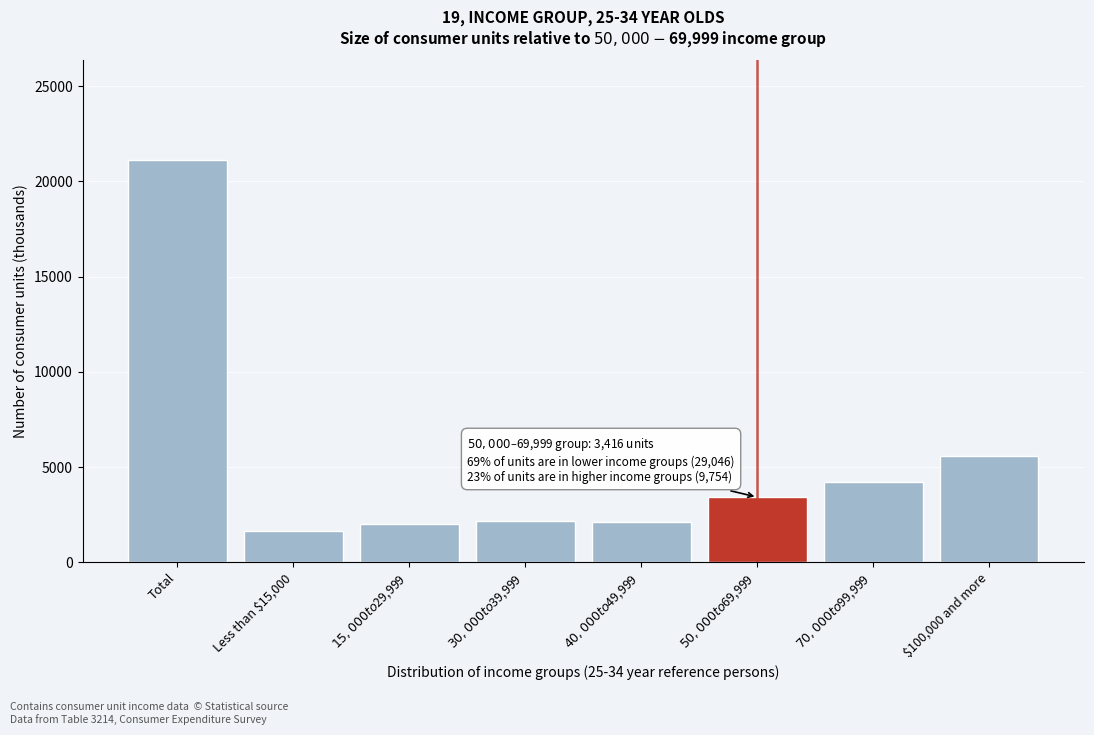

What value does the data have at $100,000 and more, to the nearest 10?

5560